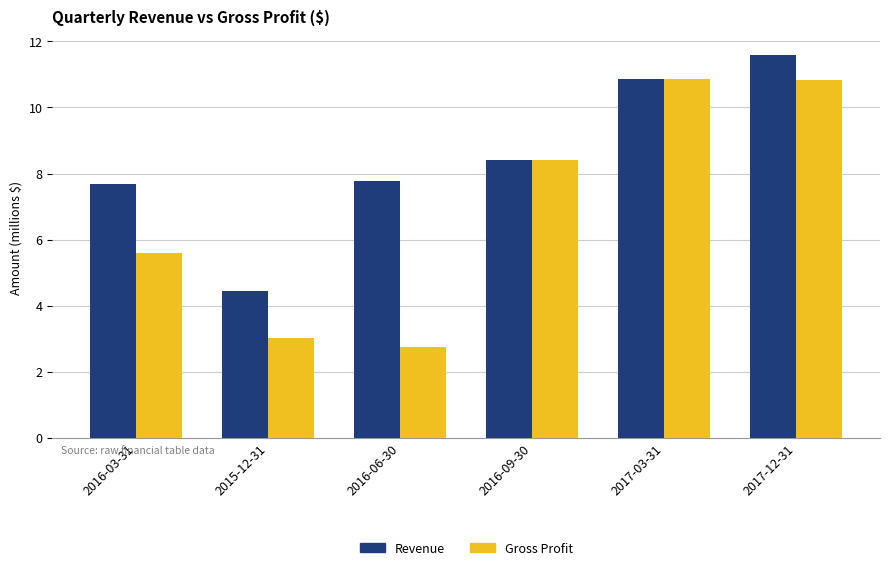

Which series has the largest total across all categories?

Revenue